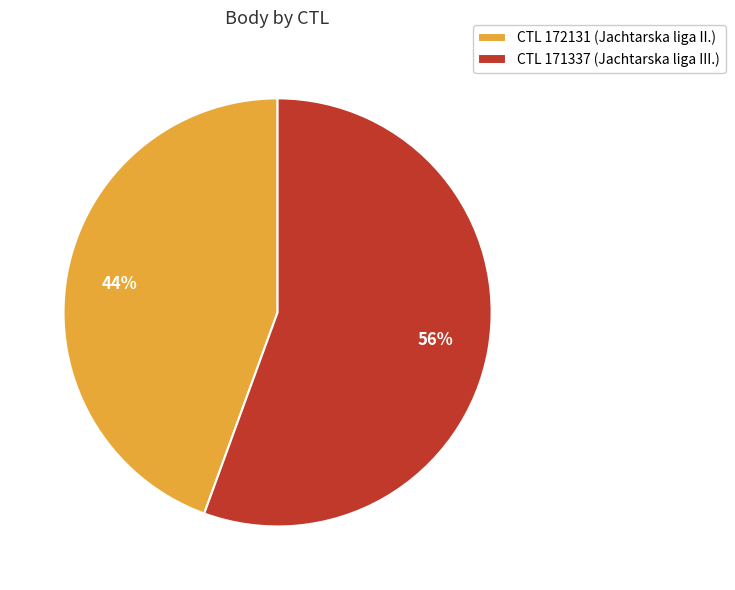

To the nearest percent, what is the combined percentage of CTL 171337 (Jachtarska liga III.) and CTL 172131 (Jachtarska liga II.)?

100%